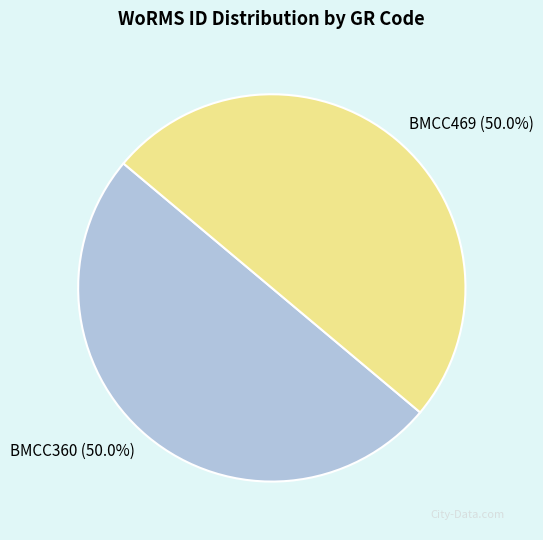

Is it true that BMCC360 is 50% of the pie?

True